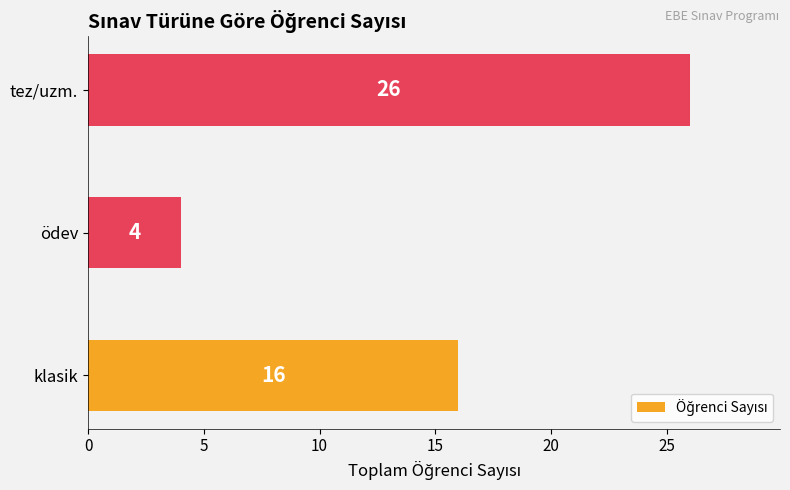

What is the change in value from klasik to tez/uzm.?

+10